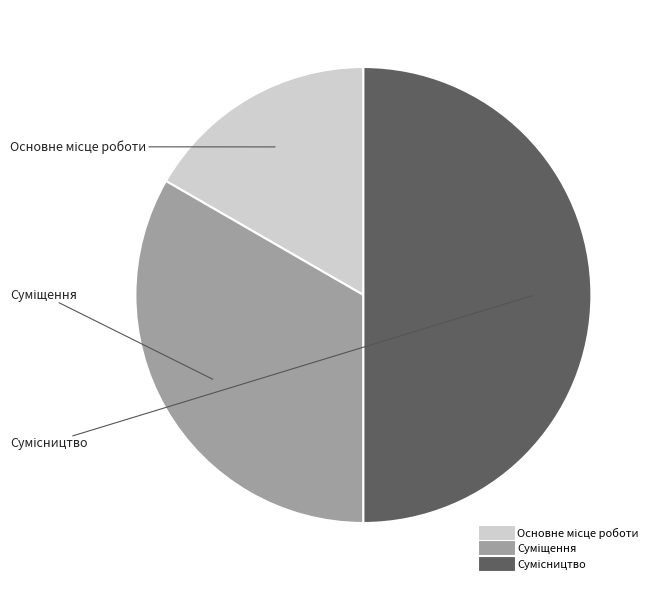

How many slices are in this pie chart?

3